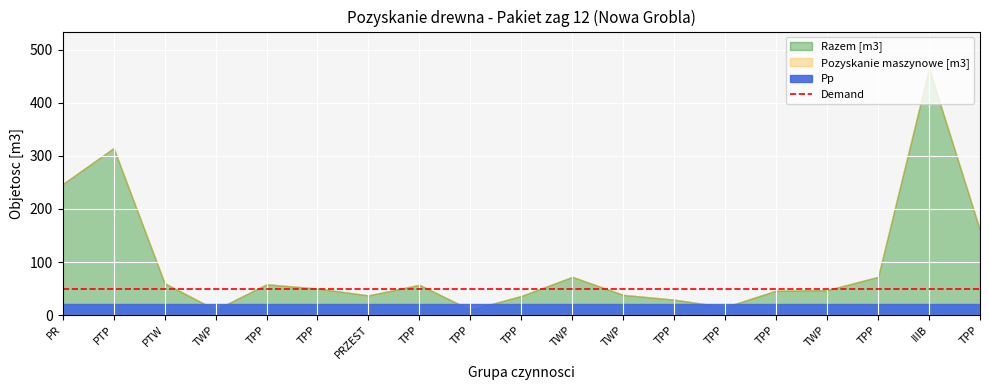

Which category has the highest value across all series?

IIIB